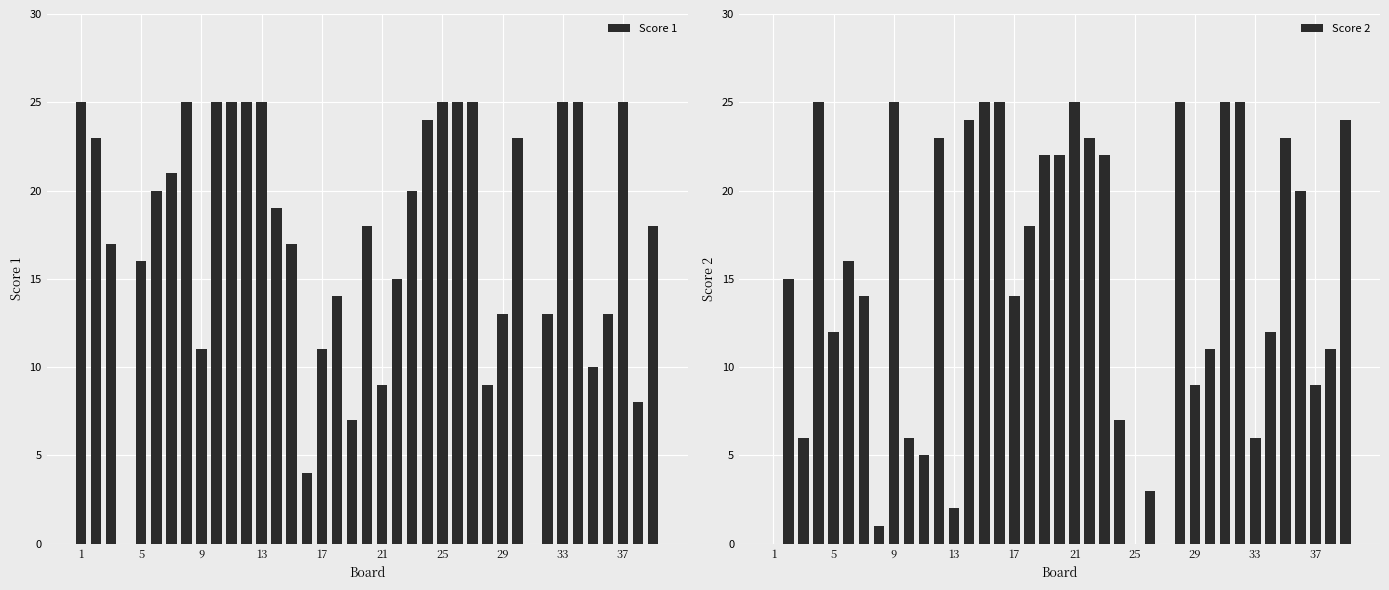

What is the sum of all Score 1 values?

673